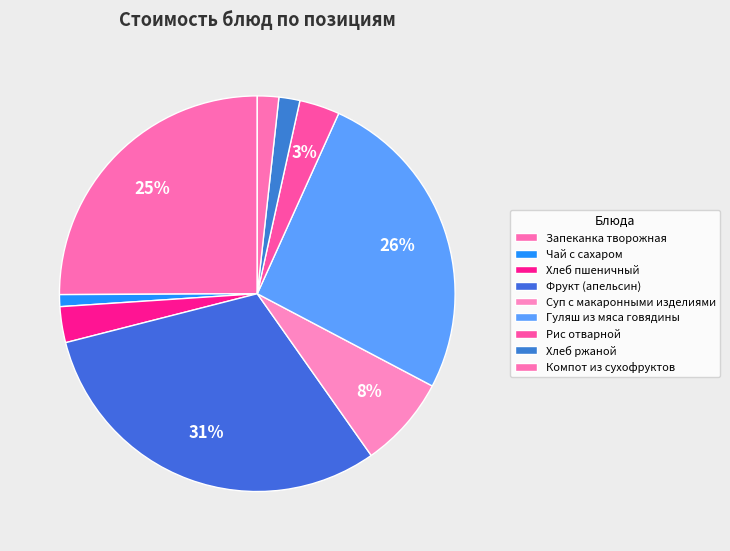

Count the number of slices in the pie.

9